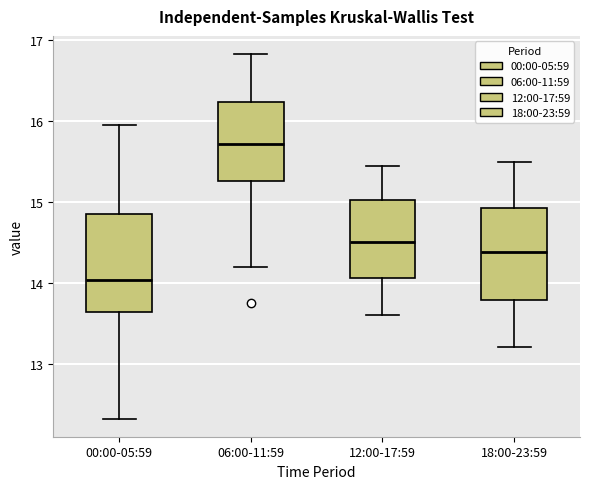

Reading left to right, transcribe this box plot: for each box, give where its median line is, the range the box spans, and where its two whiskers end, as read against the y-axis. The values are not printed on the chart, so give them approximately, as read against the axis.

00:00-05:59: median 14.0, box 13.6 to 14.9, whiskers 12.3 to 16.0
06:00-11:59: median 15.7, box 15.3 to 16.2, whiskers 14.2 to 16.8
12:00-17:59: median 14.5, box 14.1 to 15.0, whiskers 13.6 to 15.5
18:00-23:59: median 14.4, box 13.8 to 14.9, whiskers 13.2 to 15.5